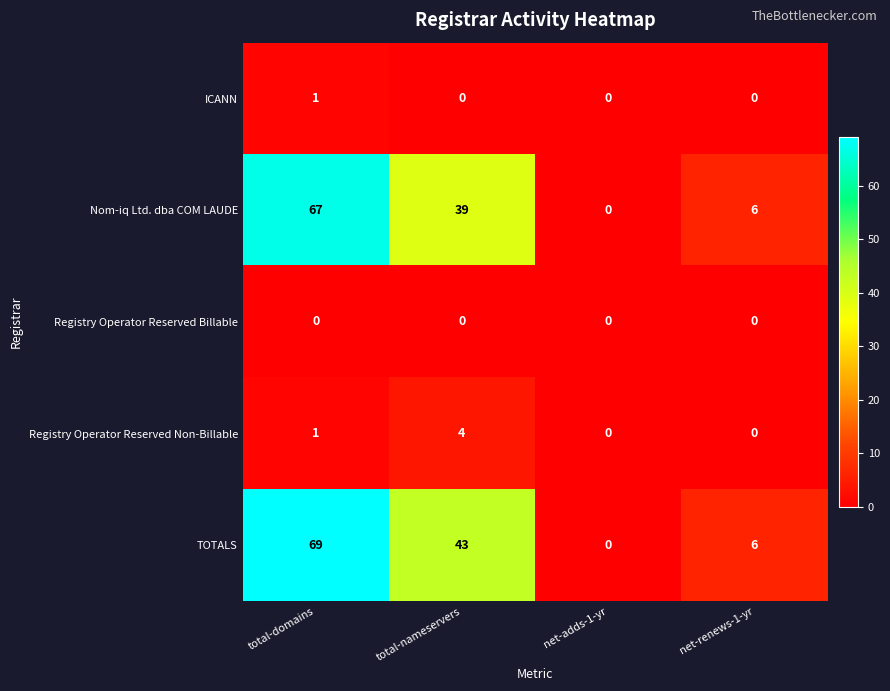

What is the sum of the Nom-iq Ltd. dba COM LAUDE values at net-adds-1-yr and net-renews-1-yr?

6